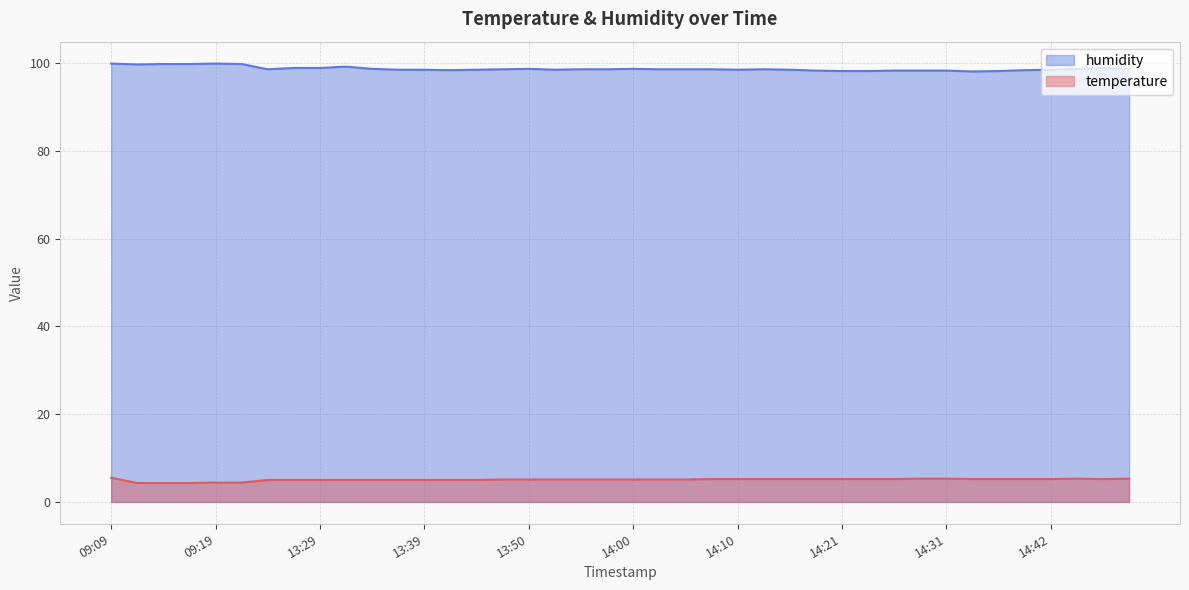

Is it true that temperature equals 5.1 at 14:02?

True